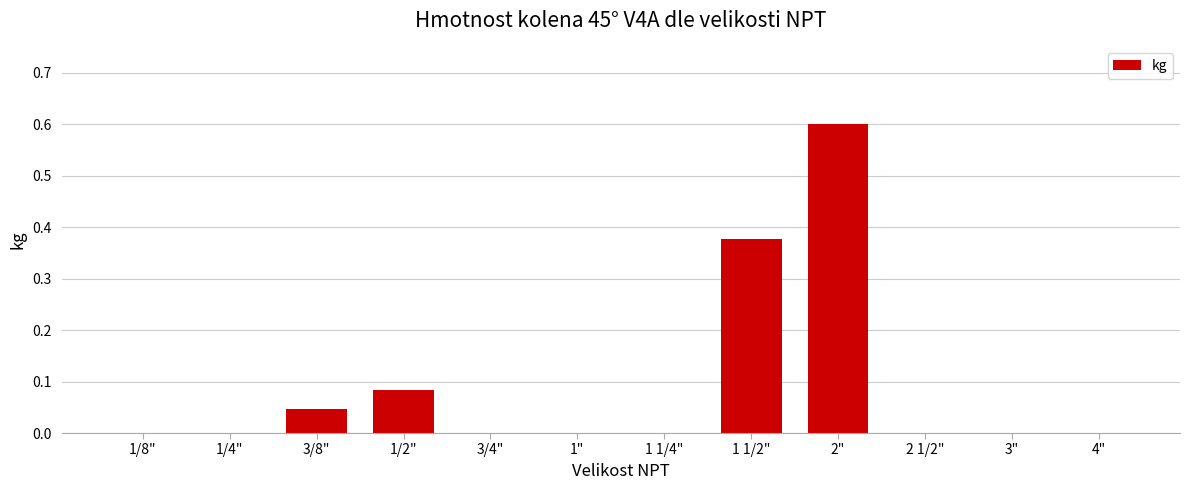

True or false: the data shows 0.2 at 1".

False